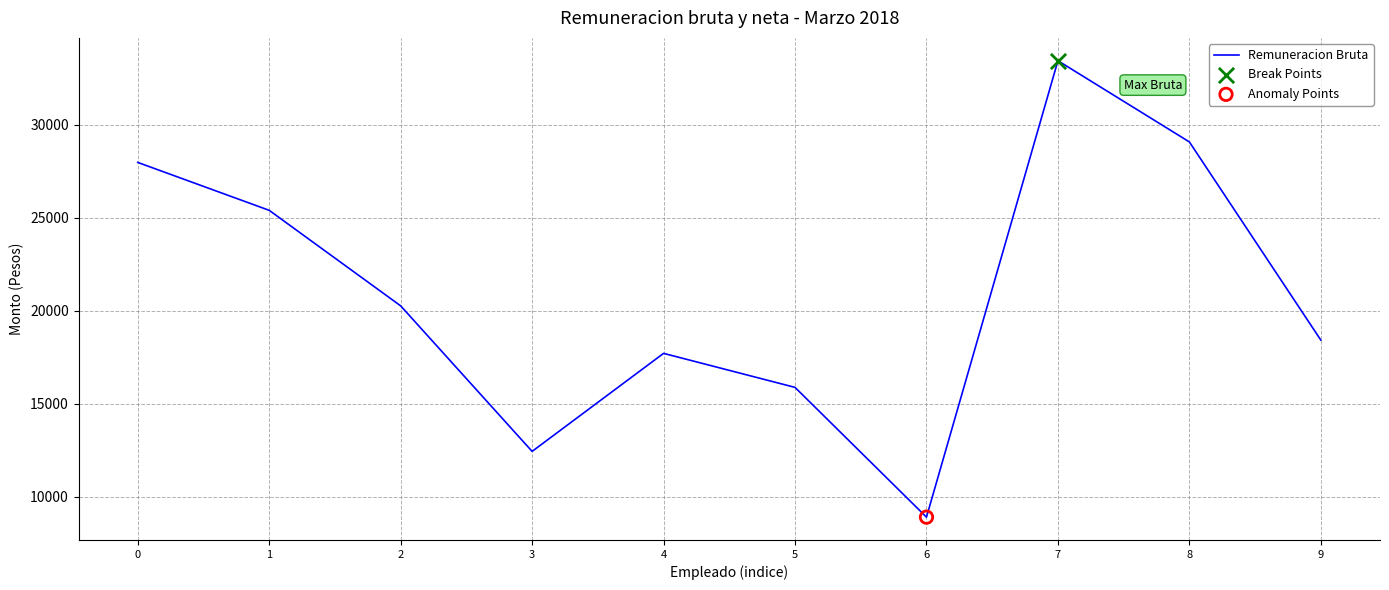

What is the change in value from 5 to 6?

-6978.9